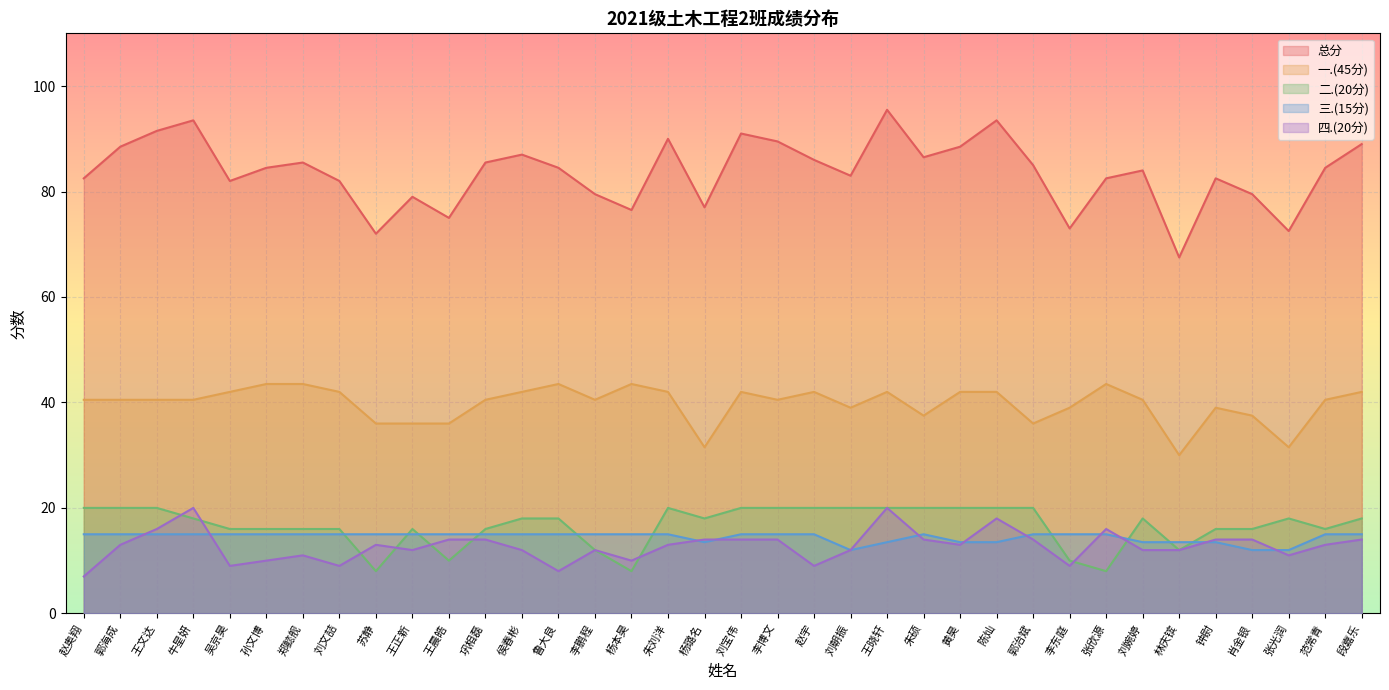

What is the minimum value shown in the chart?

7.0